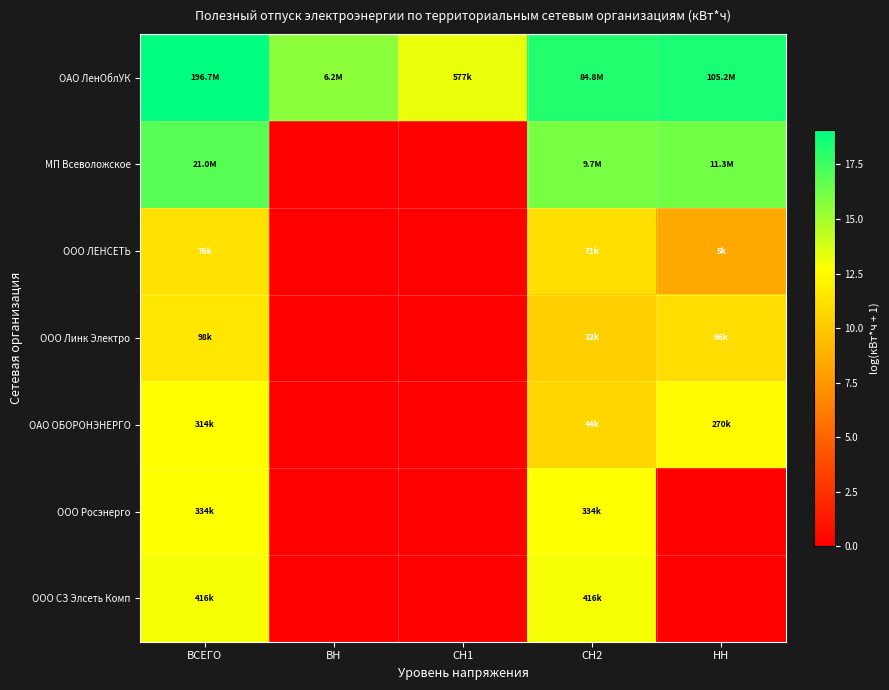

Rank the series by their maximum value, from highest to lowest.

ОАО ЛенОблУК, МП Всеволожское, ООО СЗ Элсеть Комп, ООО Росэнерго, ОАО ОБОРОНЭНЕРГО, ООО Линк Электро, ООО ЛЕНСЕТЬ